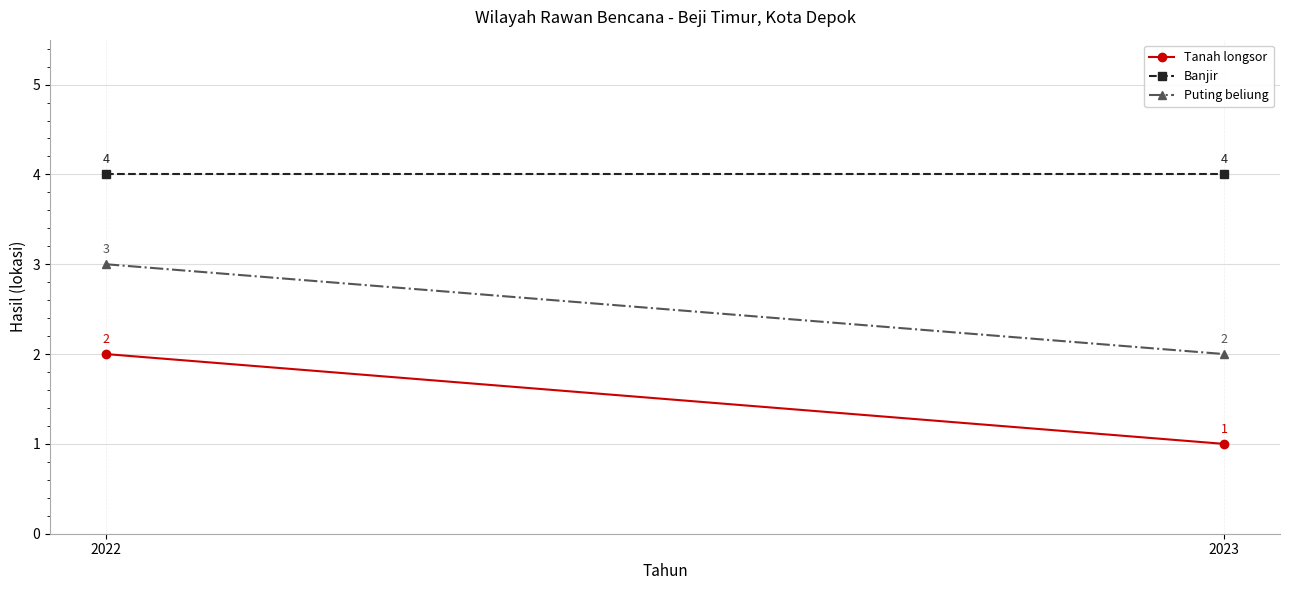

Reading left to right, extract all data points from this chart.

Tanah longsor: 2022=2	2023=1
Banjir: 2022=4	2023=4
Puting beliung: 2022=3	2023=2